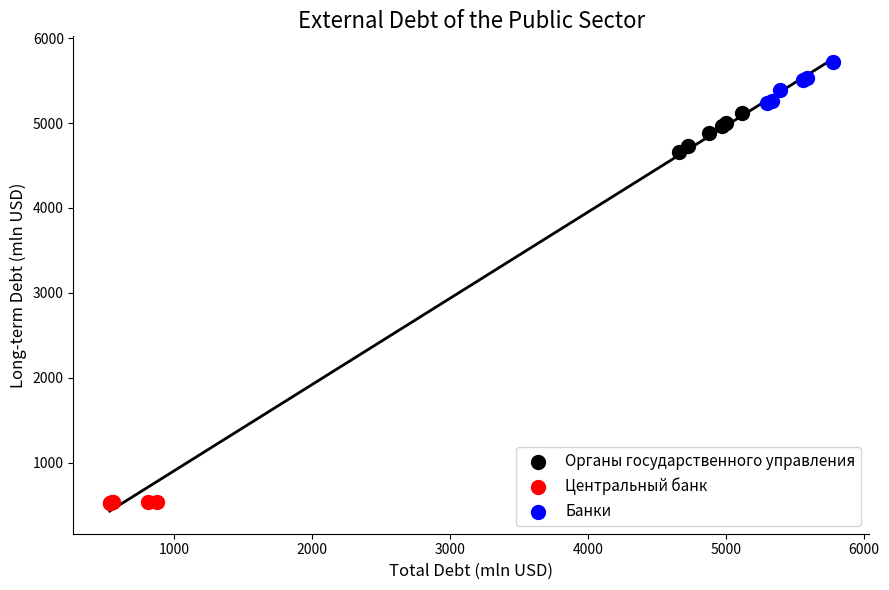

Which series contains the highest Y value?

Банки